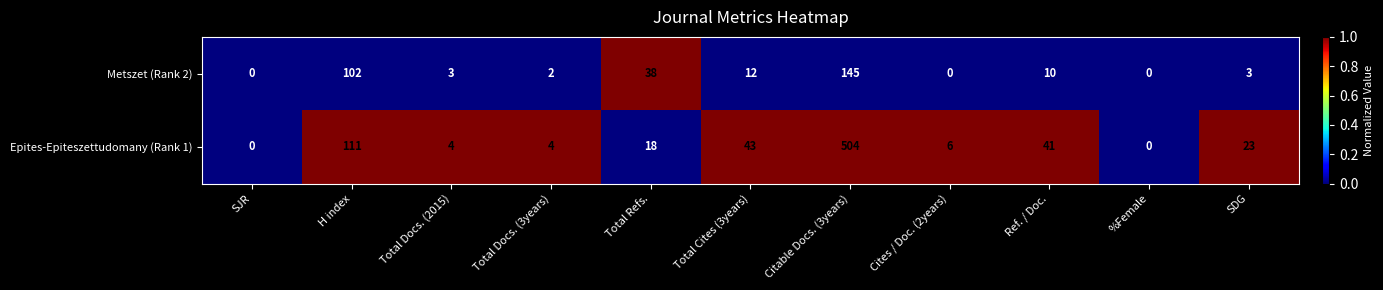

What is the total value across all series at Total Docs. (3years)?

6